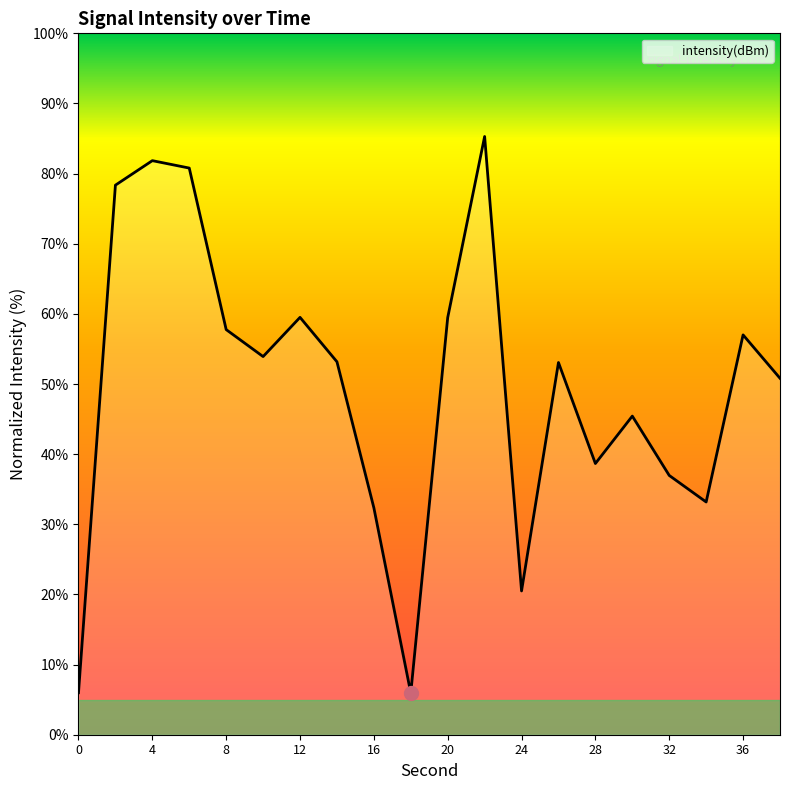

How many interior local valleys (lower than both neighbors) does the data have?

5